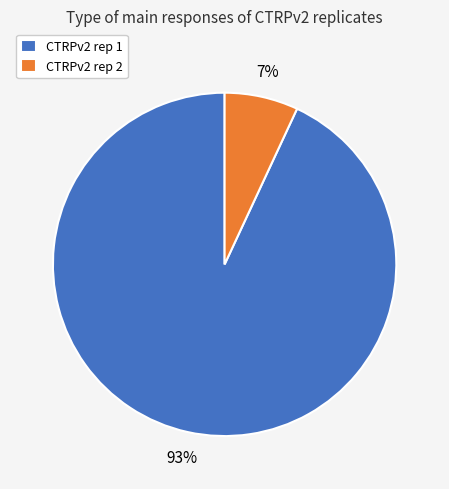

What percentage is the CTRPv2 rep 2 slice, to the nearest percent?

7%